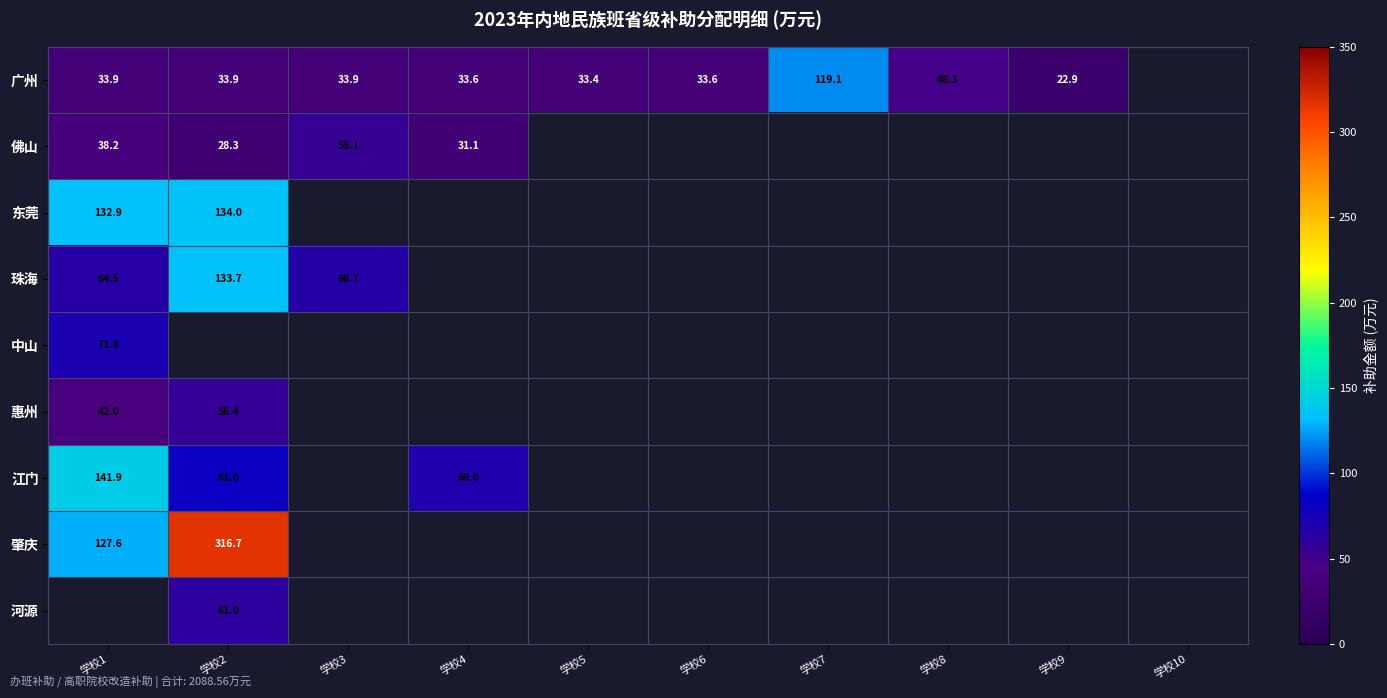

At how many categories does at least one series exceed 113?

3